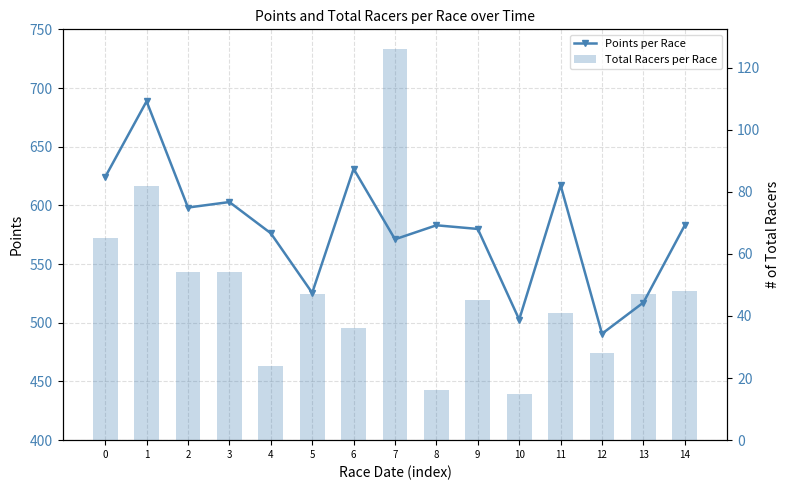

True or false: Points per Race has a value of 490.7 at 12.

True